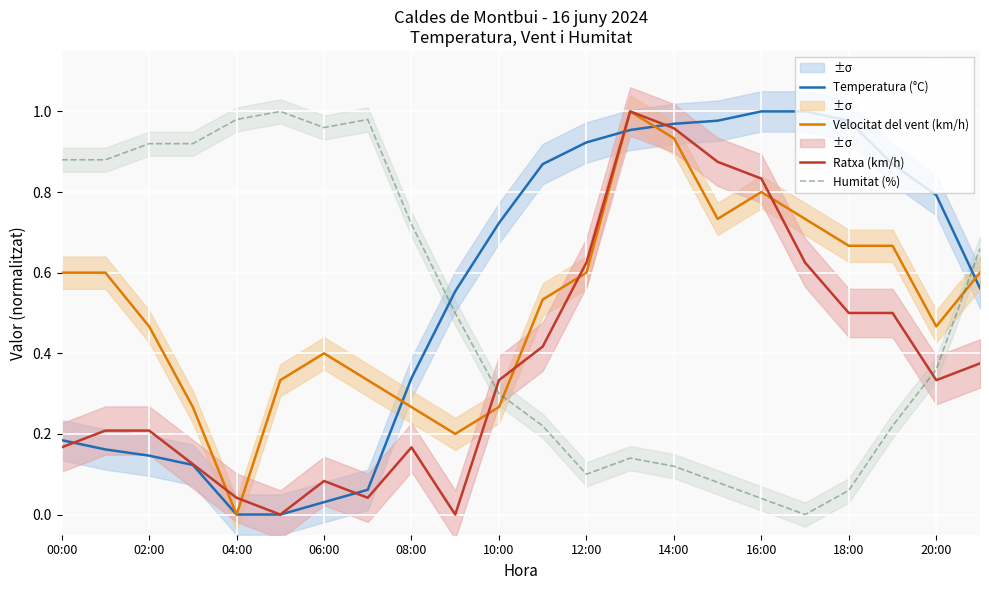

True or false: Humitat (%) and Velocitat del vent (km/h) intersect in this chart.

True